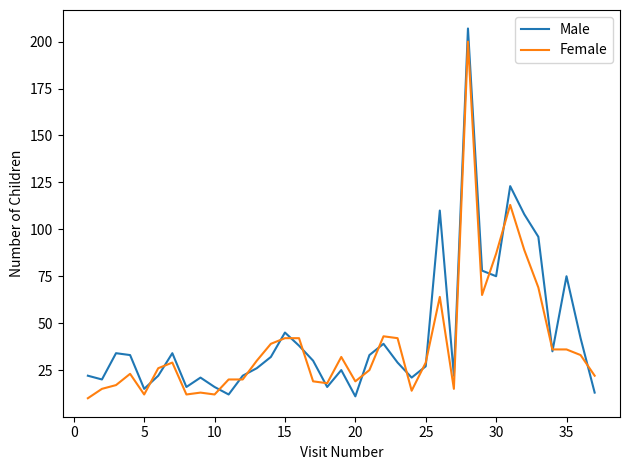

Which series has the largest range (max minus min)?

Male